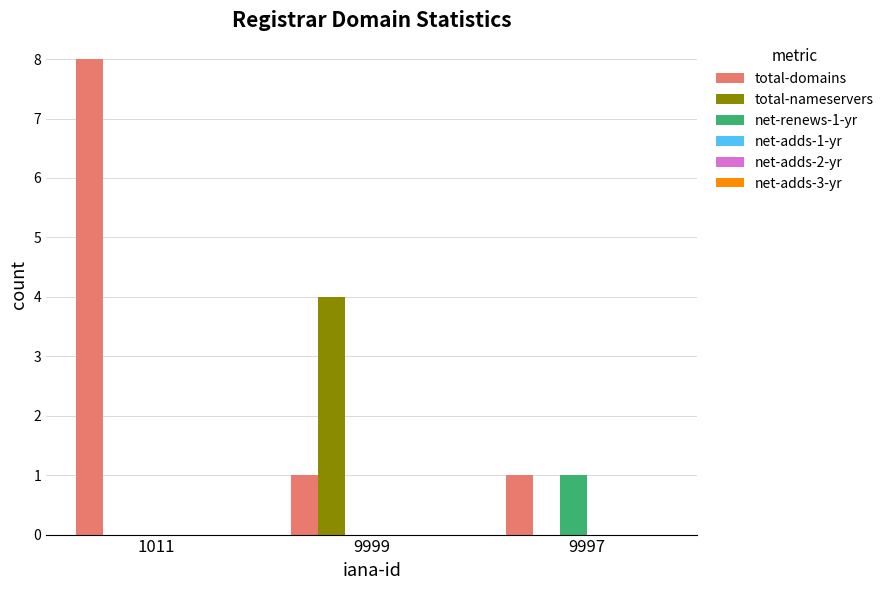

Reading left to right, what are all the values shown in this chart?

total-domains: 1011=8	9999=1	9997=1
total-nameservers: 1011=0	9999=4	9997=0
net-renews-1-yr: 1011=0	9999=0	9997=1